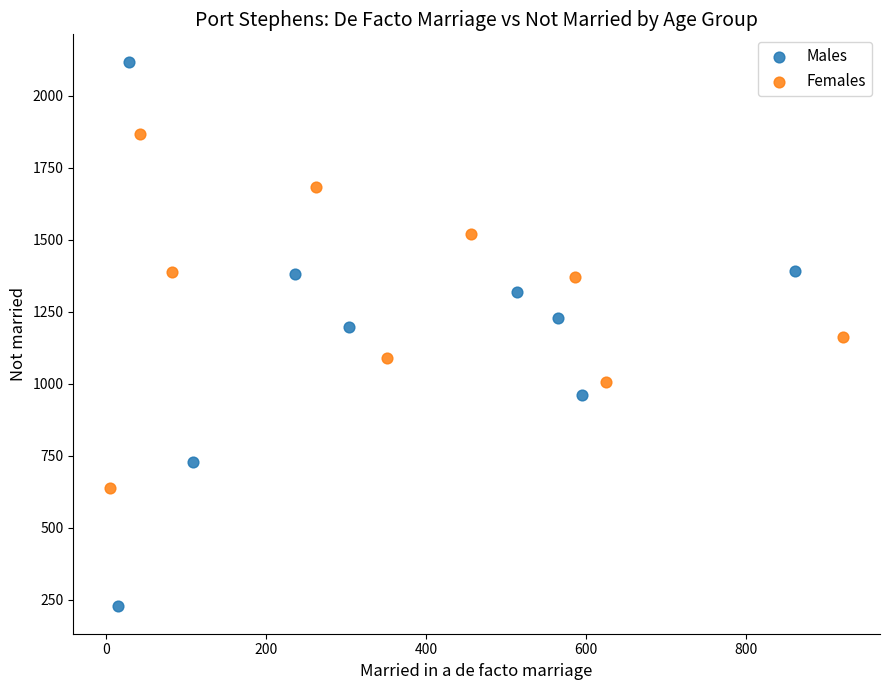

Which series contains the highest Y value?

Males